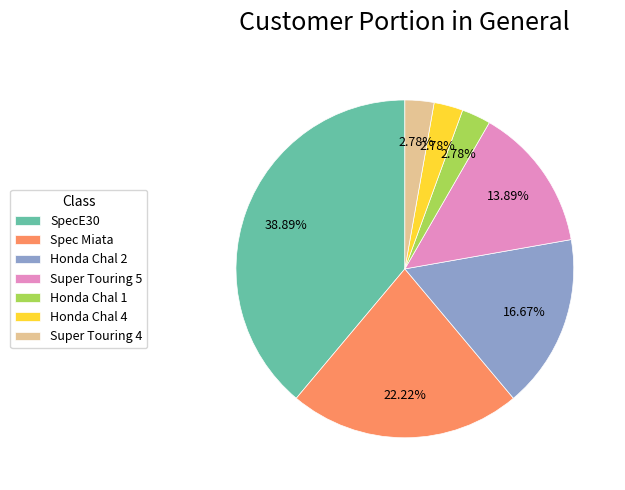

To the nearest percent, what is the difference between the largest and smallest slice percentages?

36%